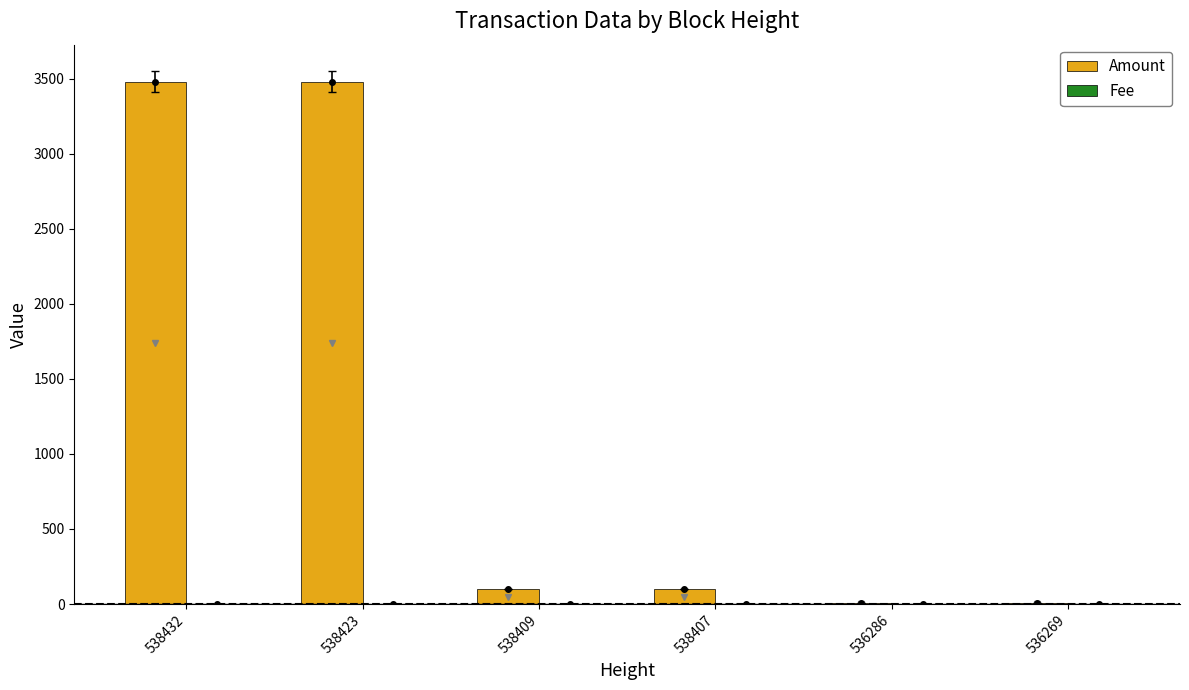

Which series has the largest total across all categories?

Amount